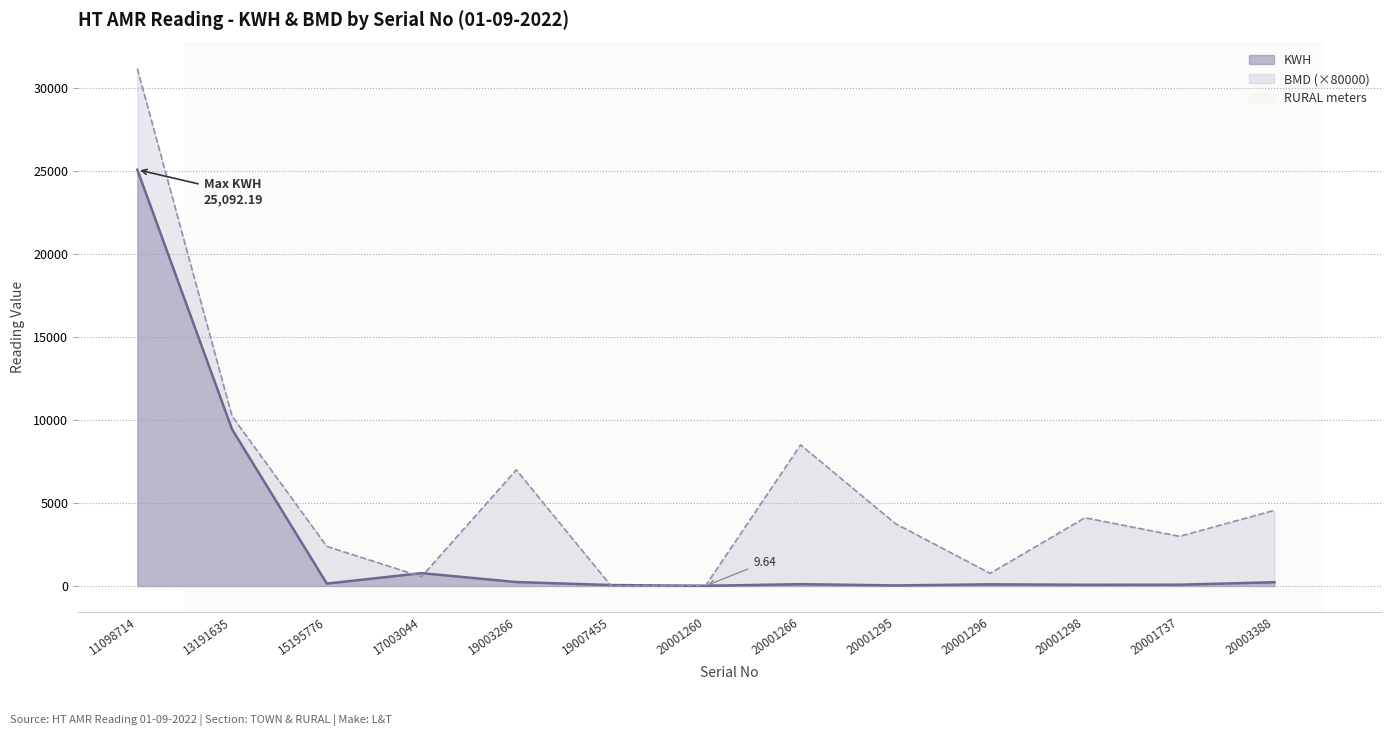

Which category has the highest value across all series?

11098714